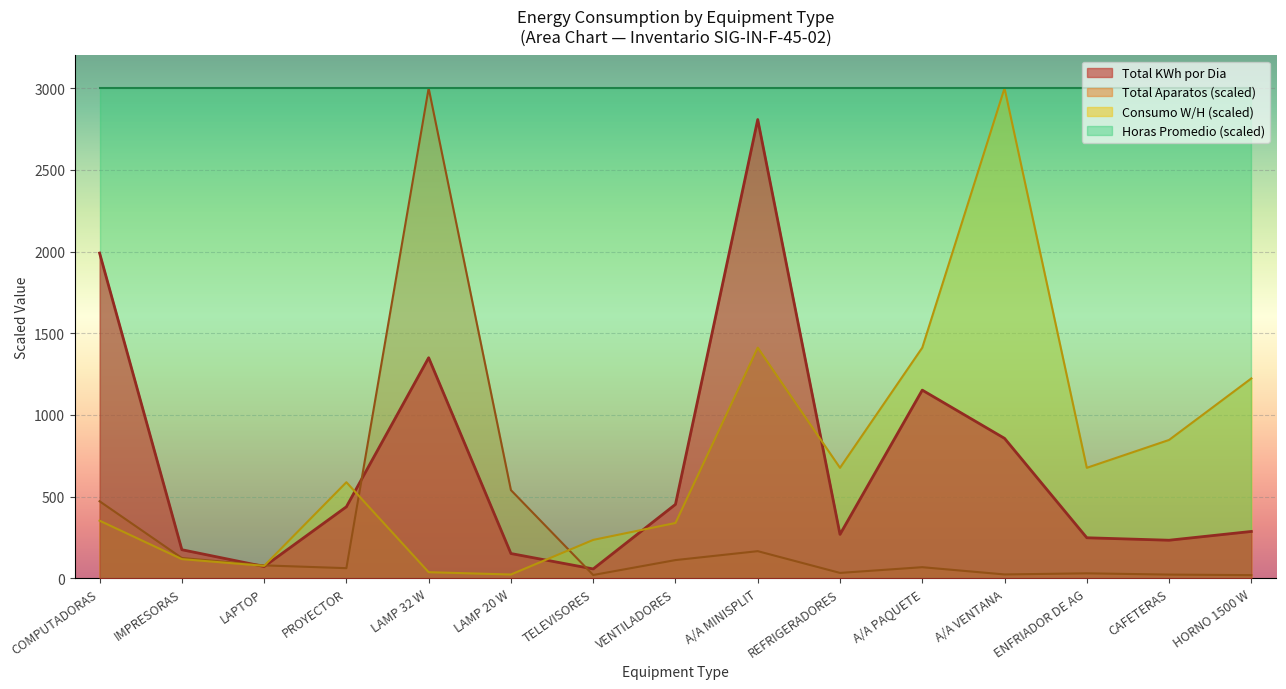

Reading left to right, list all the values displayed in this chart.

Total Aparatos: 471.8	124.6	79.4	62.3	3000.0	540.1	20.5	111.8	166.4	33.3	68.3	23.9	30.7	23.0	19.6
Consumo W/H: 352.9	117.6	76.5	588.2	37.6	23.5	235.3	338.8	1411.8	676.5	1411.8	3000.0	676.5	847.1	1223.5
Total KWh por Dia: 1990.8	175.2	72.5	438.0	1350.1	151.9	57.6	452.7	2808.0	269.1	1152.0	856.8	248.4	233.3	287.0